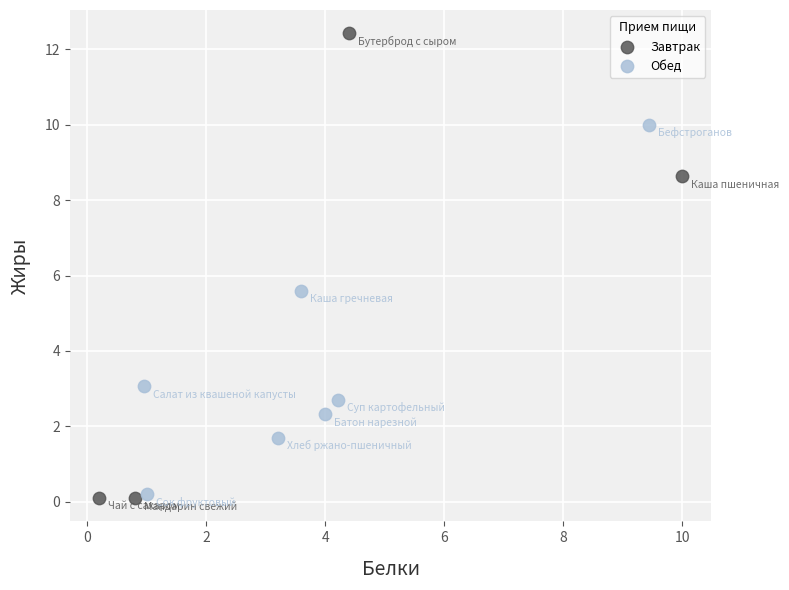

Which series has the widest spread of Y values?

Завтрак